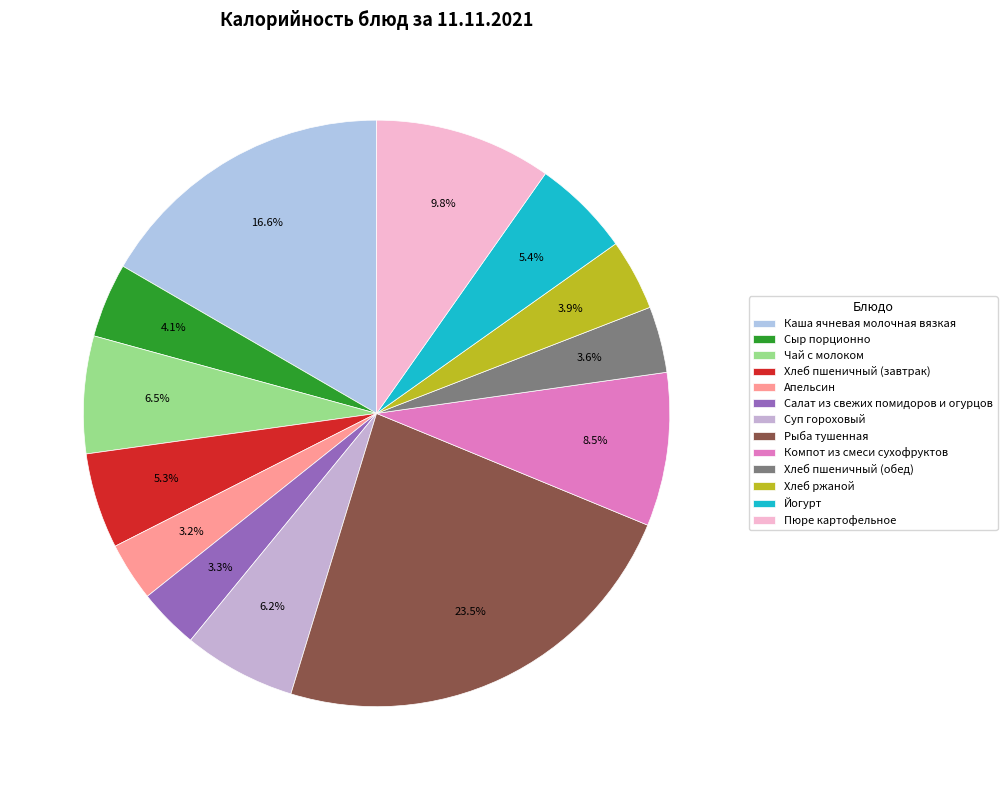

True or false: Апельсин accounts for 1% of the total.

False